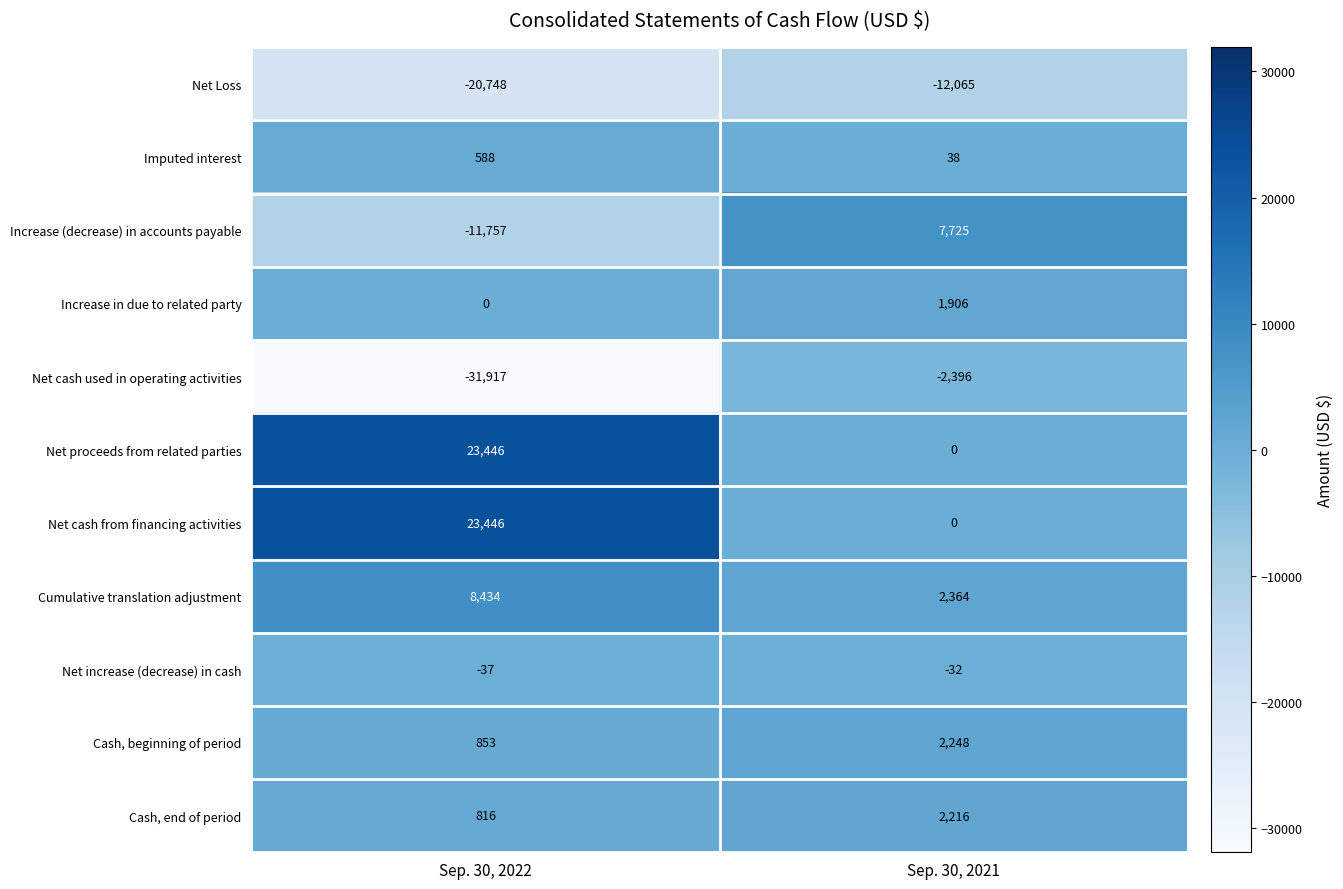

What is the sum of all Net proceeds from related parties values?

23446